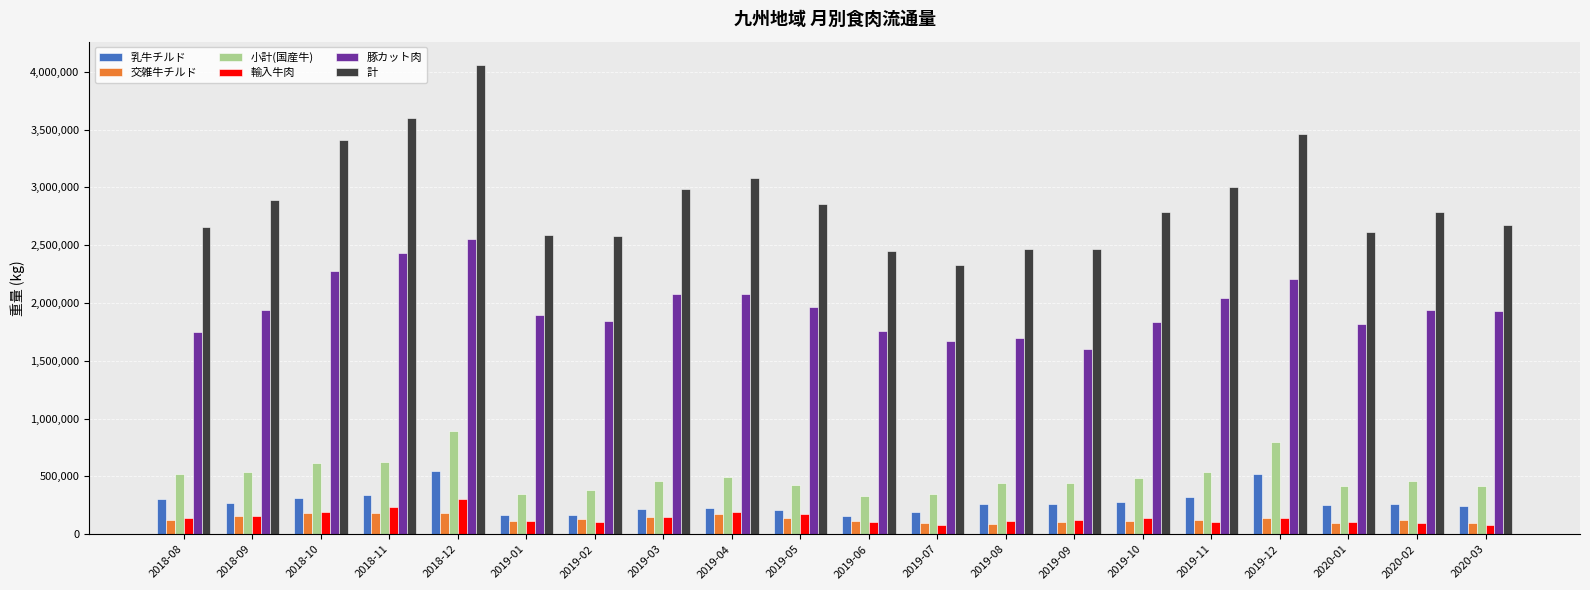

What is the minimum value shown in the chart?

77534